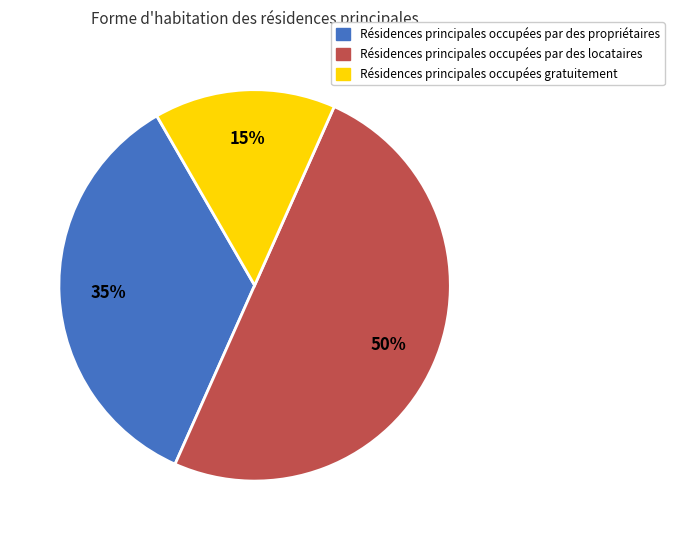

Is it true that Résidences principales occupées par des propriétaires is 35% of the pie?

True